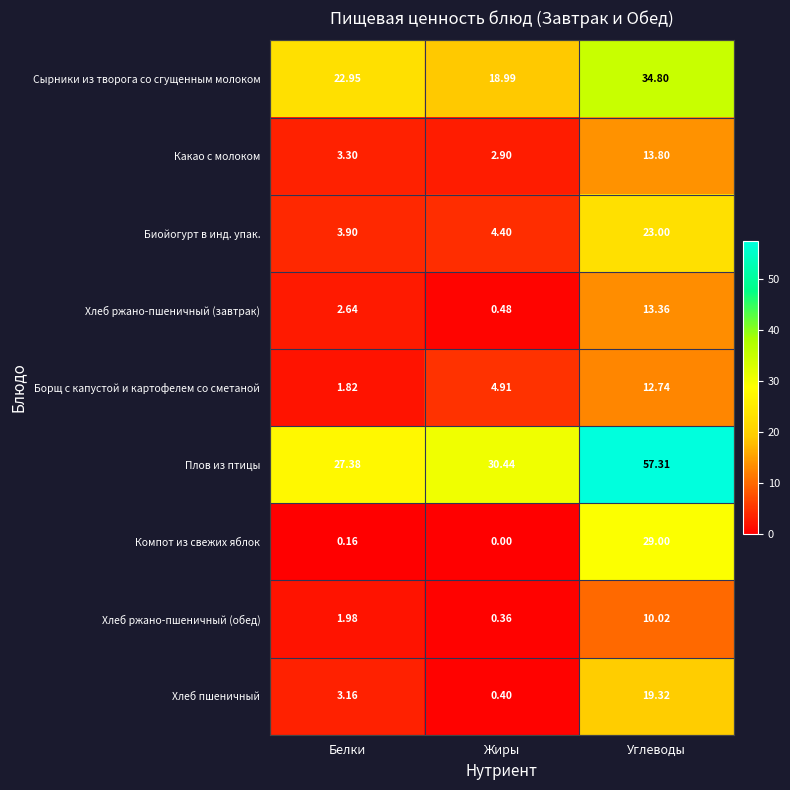

Where does the Плов из птицы series first go above 30?

Жиры